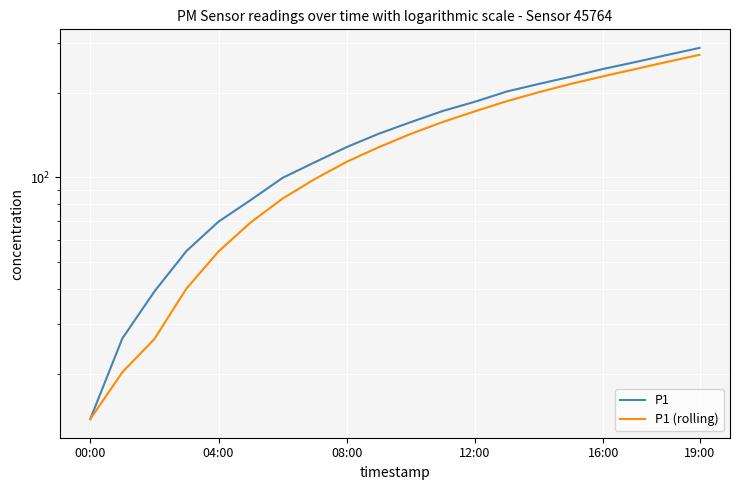

How many lines are shown in the chart?

2